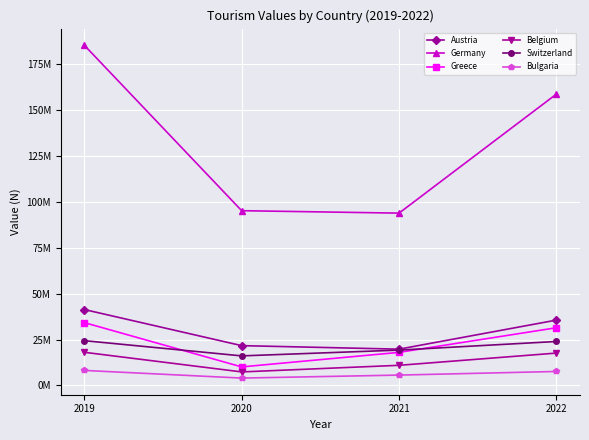

What are all the series names shown in the legend?

Austria, Germany, Greece, Belgium, Switzerland, Bulgaria